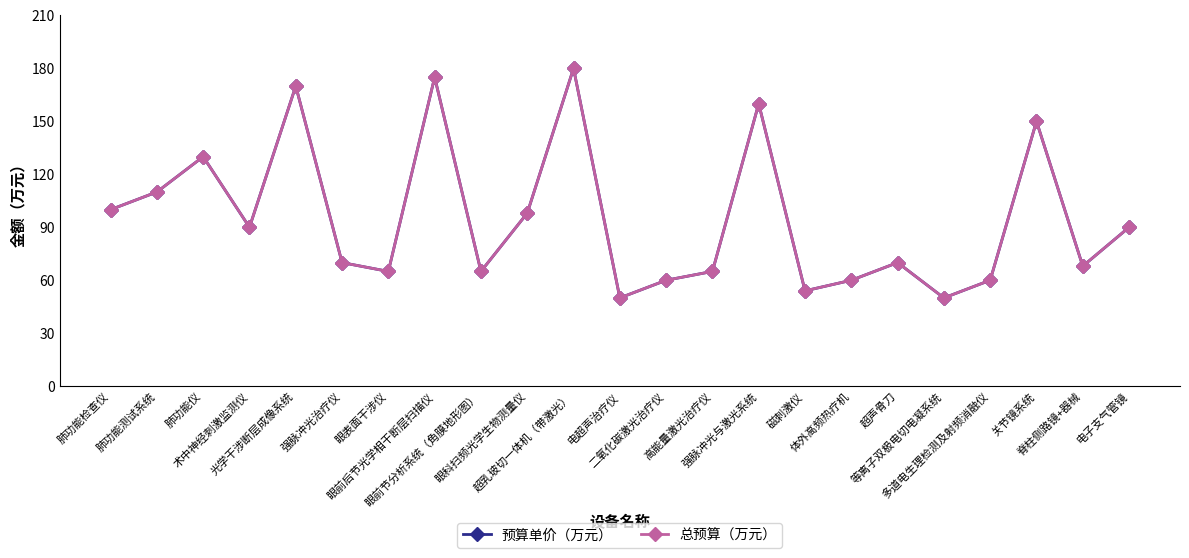

At 关节镜系统, list the series in order from largest to smallest.

预算单价（万元）, 总预算（万元）